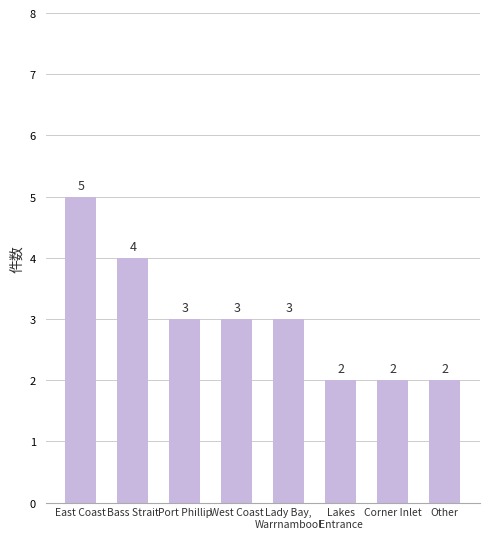

Between Bass Strait and Corner Inlet, which is larger?

Bass Strait